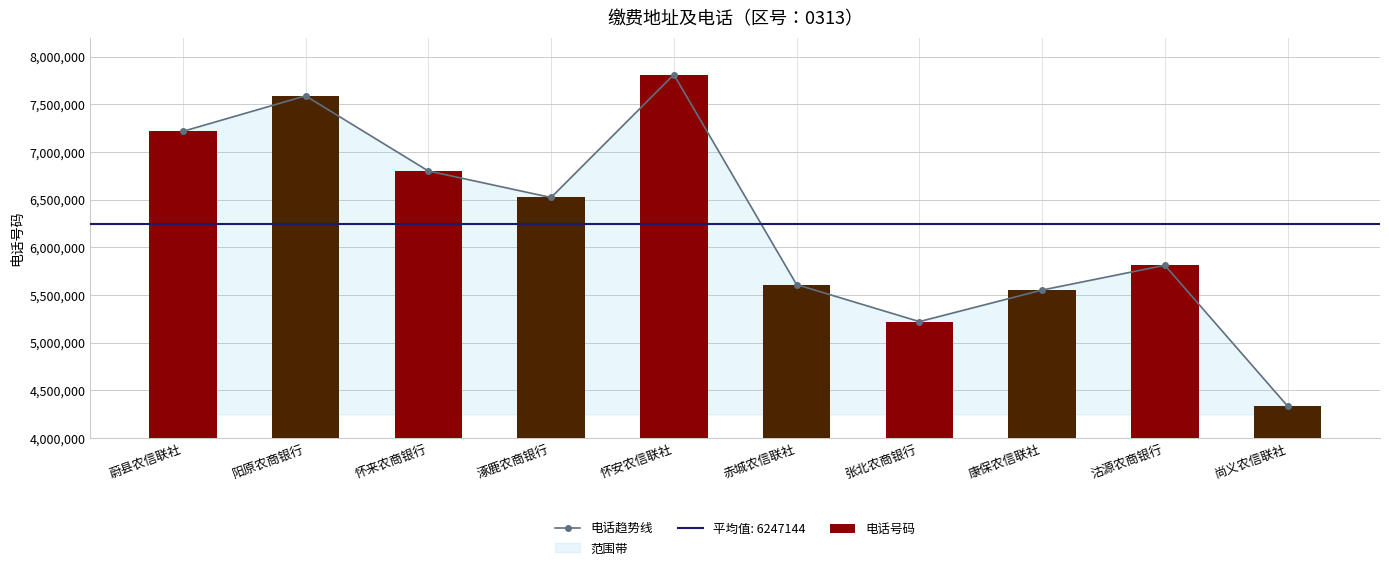

Between 蔚县农信联社 and 阳原农商银行, which is larger?

阳原农商银行